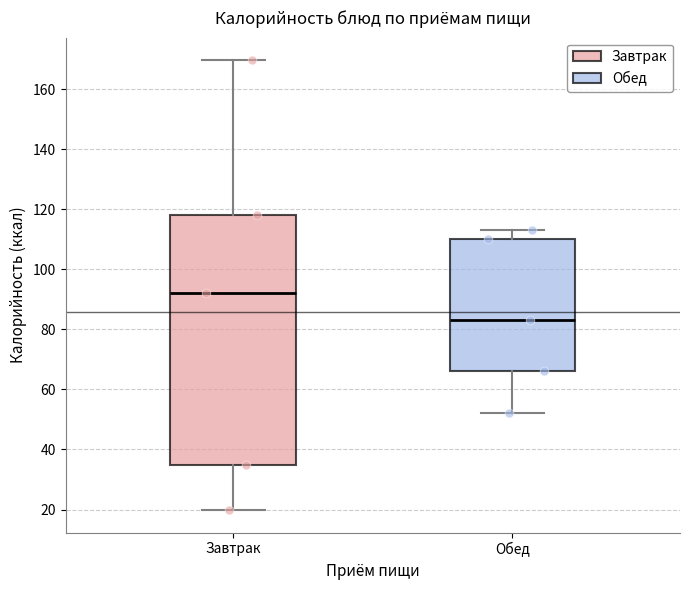

Where does the upper whisker of the box for Завтрак end on the y-axis? The values are not printed on the chart, so give them approximately, as read against the axis.

170